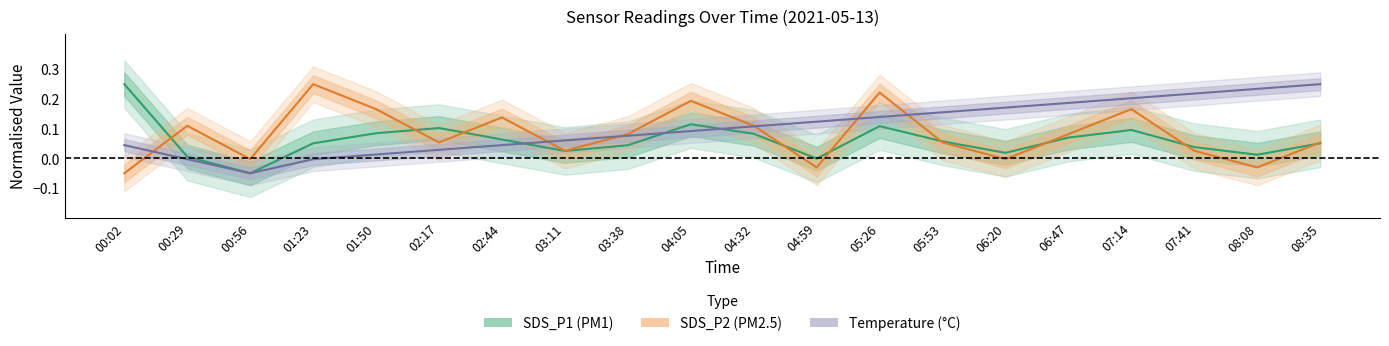

True or false: SDS_P1 has a value of 0.0 at 03:11.

False